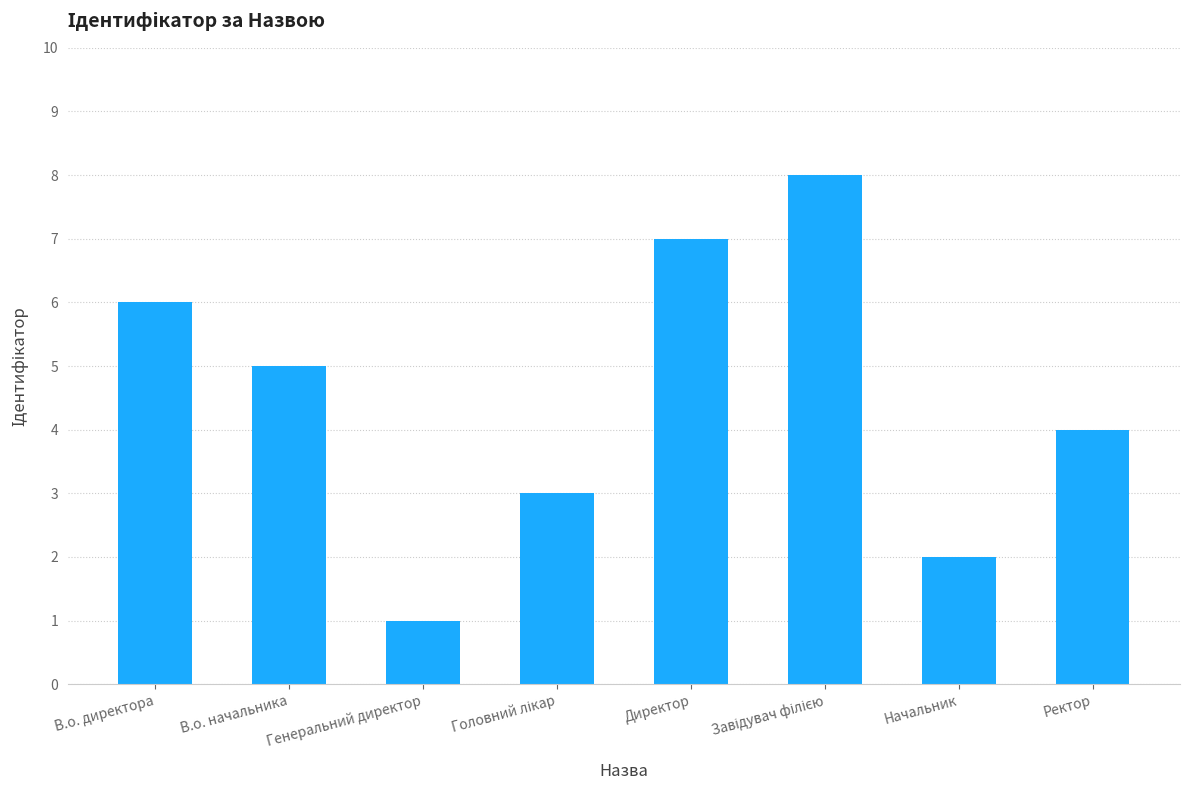

Which label corresponds to the smallest value in the chart?

Генеральний директор